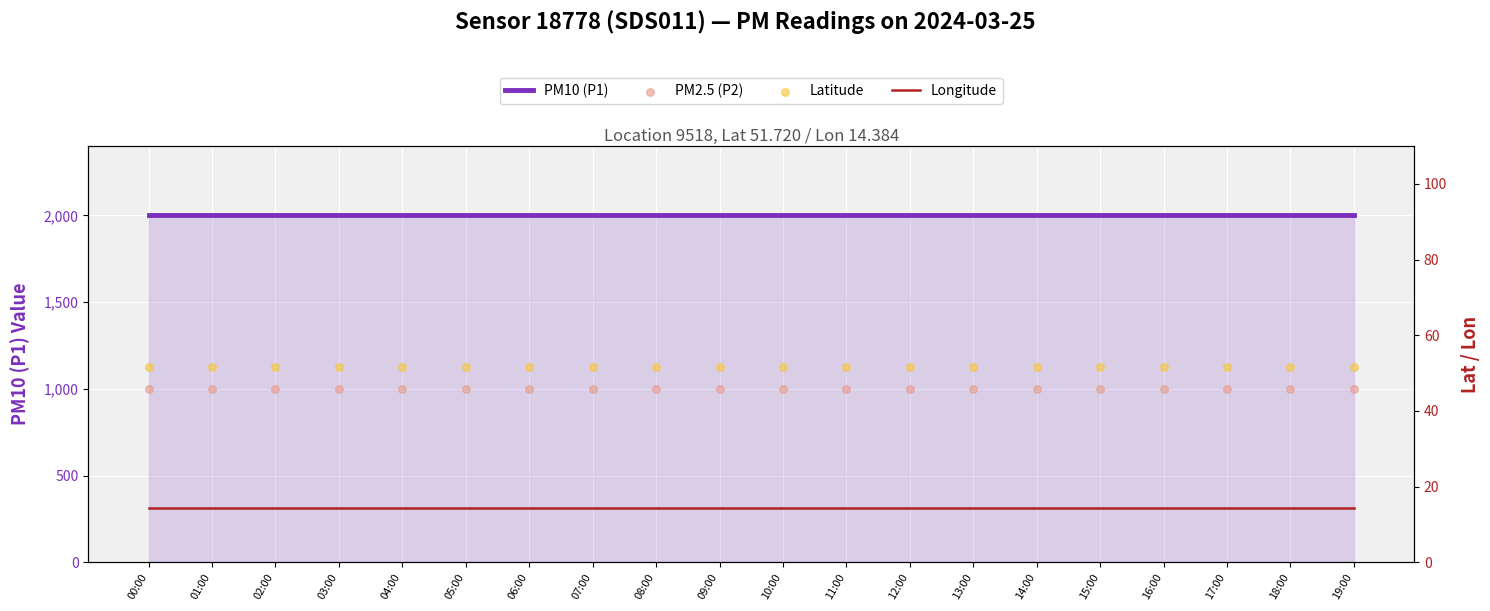

Is the value of P2 at 08:00 greater than the value of lon at 02:00?

Yes